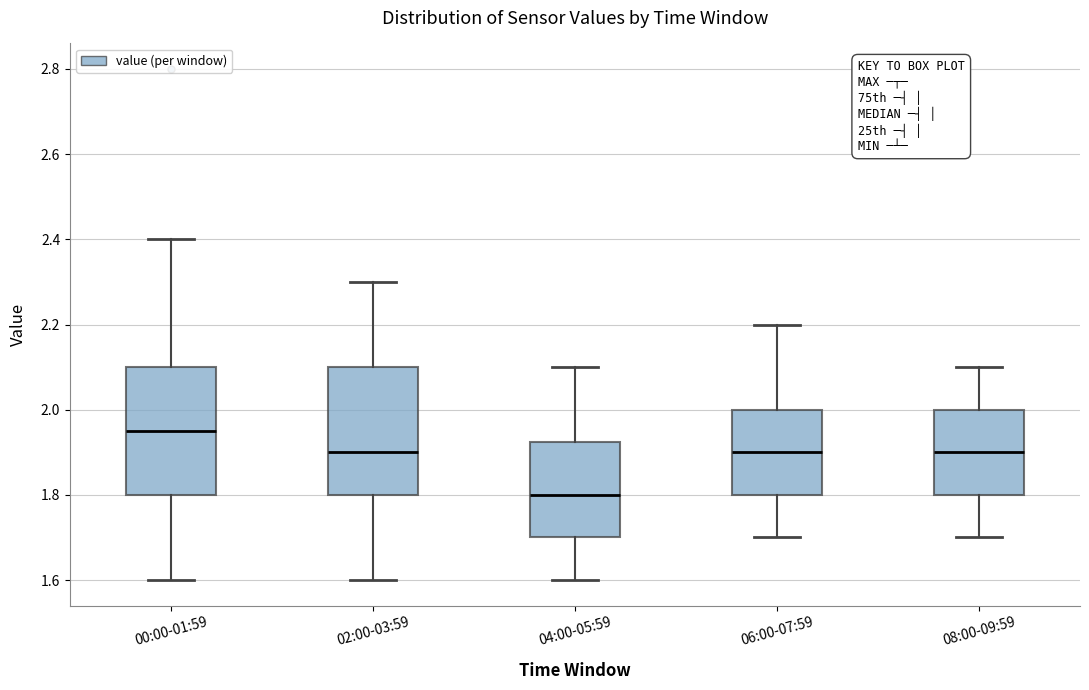

Which box has the highest median line?

00:00-01:59